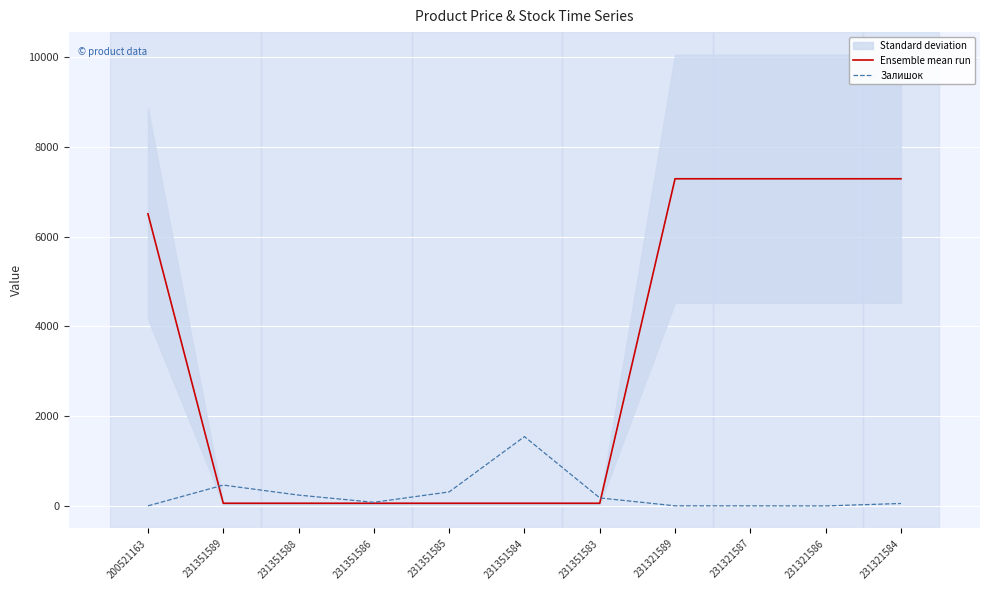

How many times do Залишок and Ensemble mean run cross each other?

2